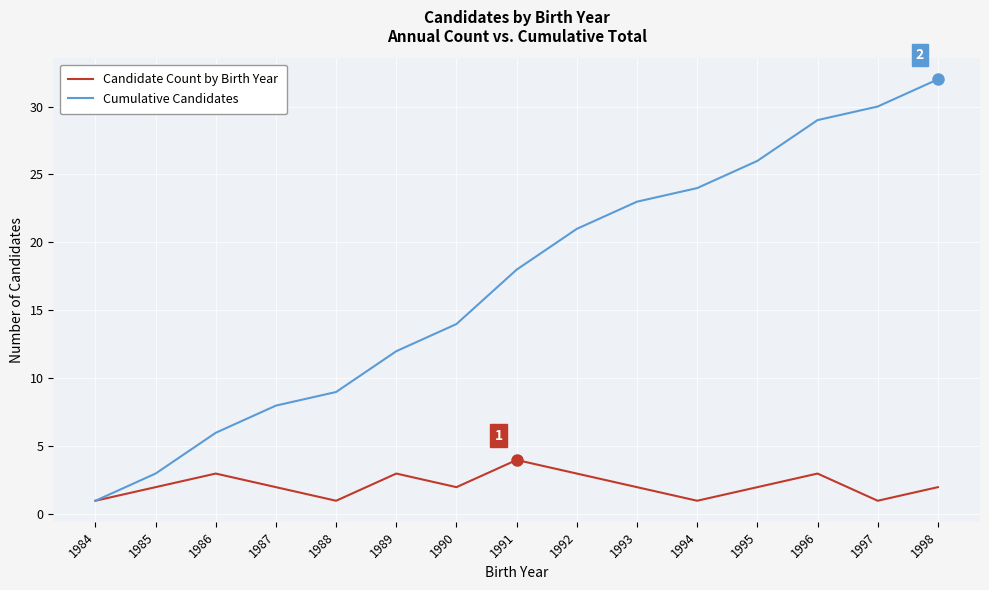

Which series has the largest total across all categories?

Cumulative Candidates